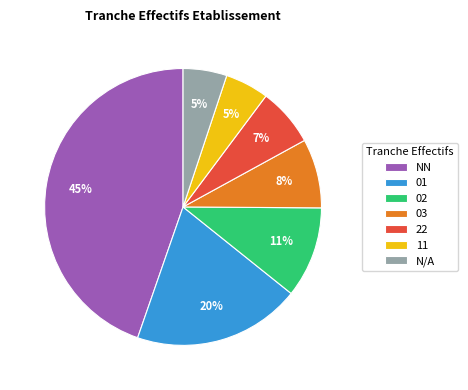

Which slice is the largest?

NN